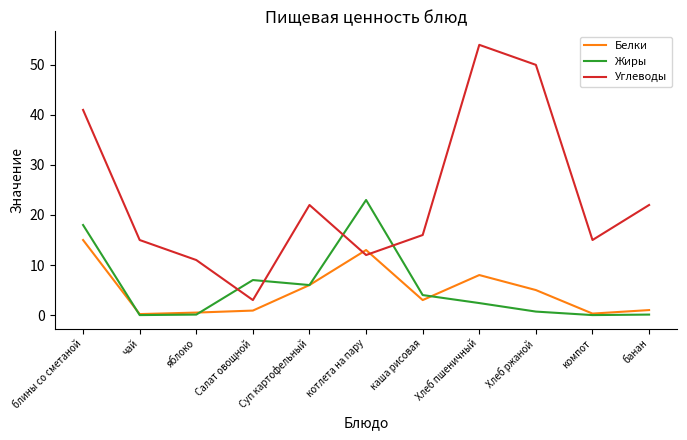

List the series in order of their peak value, lowest first.

Белки, Жиры, Углеводы